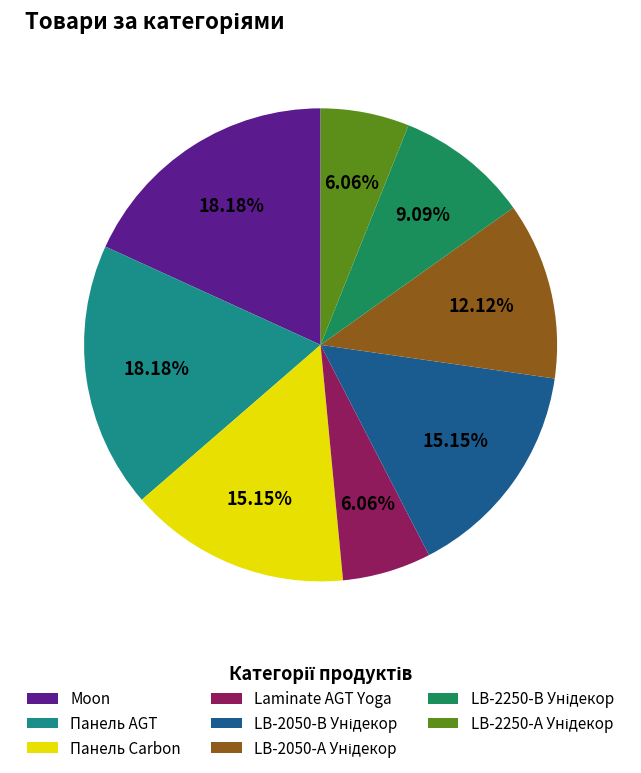

Between Moon and Панель Carbon, which is larger?

Moon